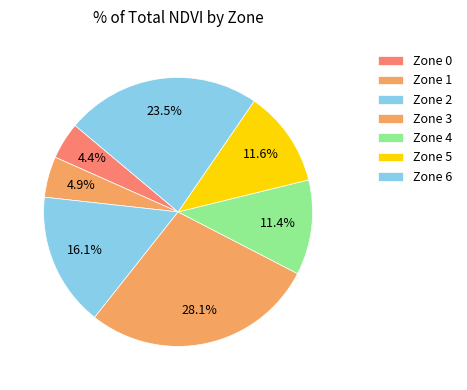

How many slices are in this pie chart?

7